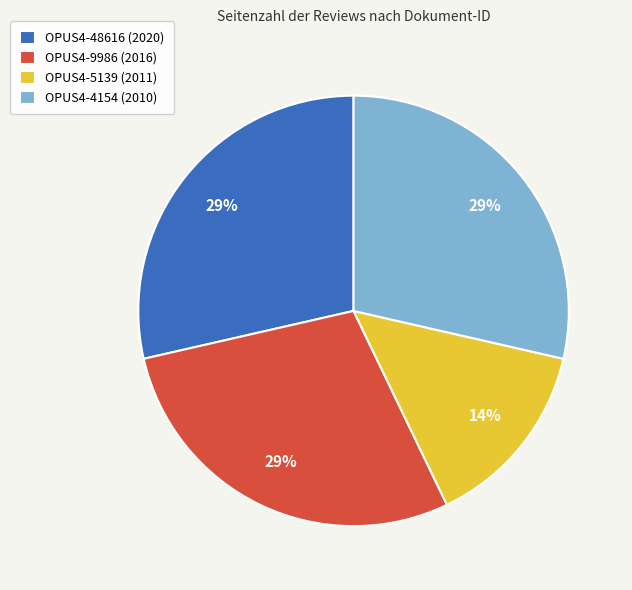

To the nearest percent, what portion does OPUS4-9986 (2016) represent?

29%